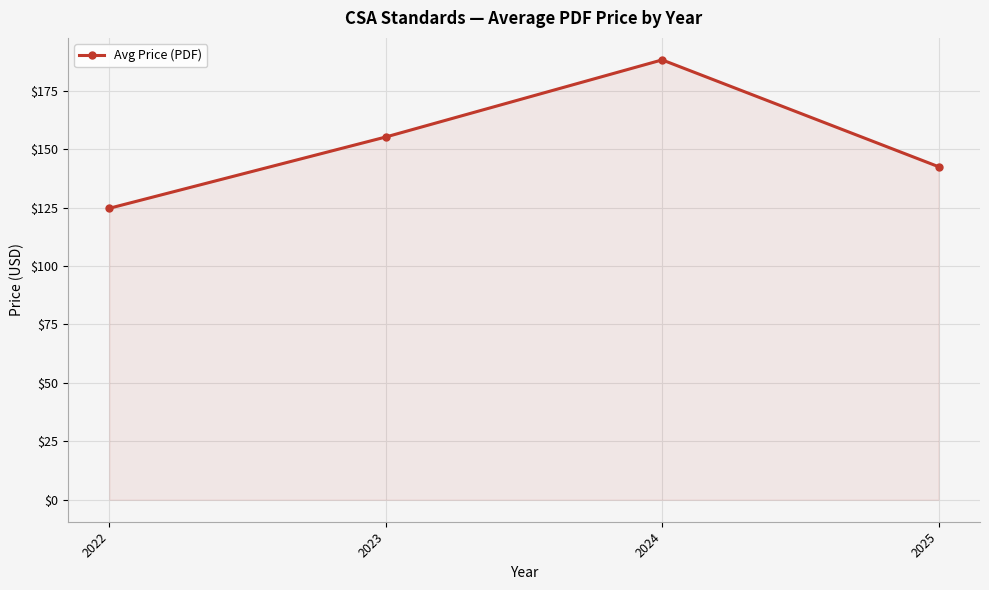

How many values are below 155?

2